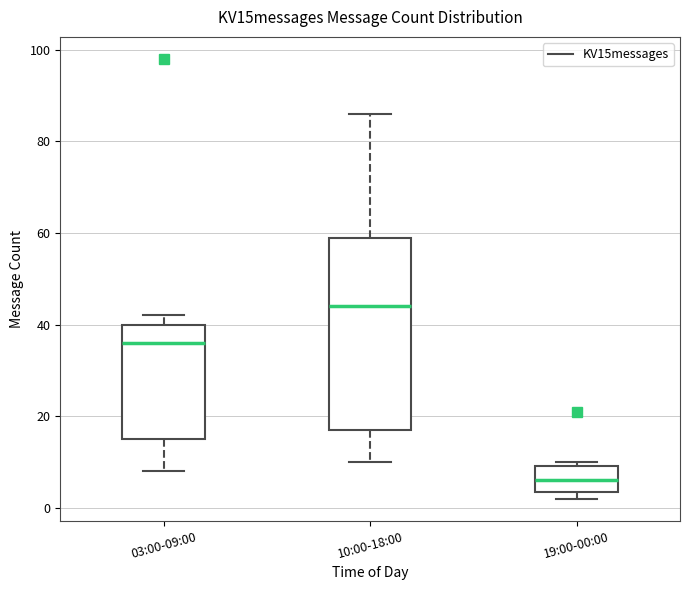

Which box has the lowest median line?

19:00-00:00